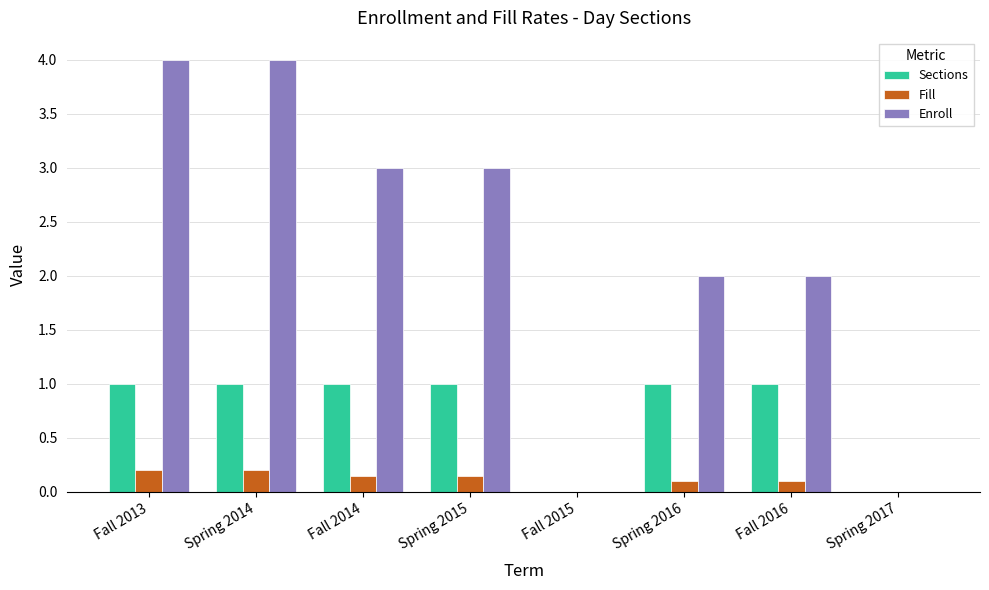

What value does the Enroll series have at Spring 2014?

4.0